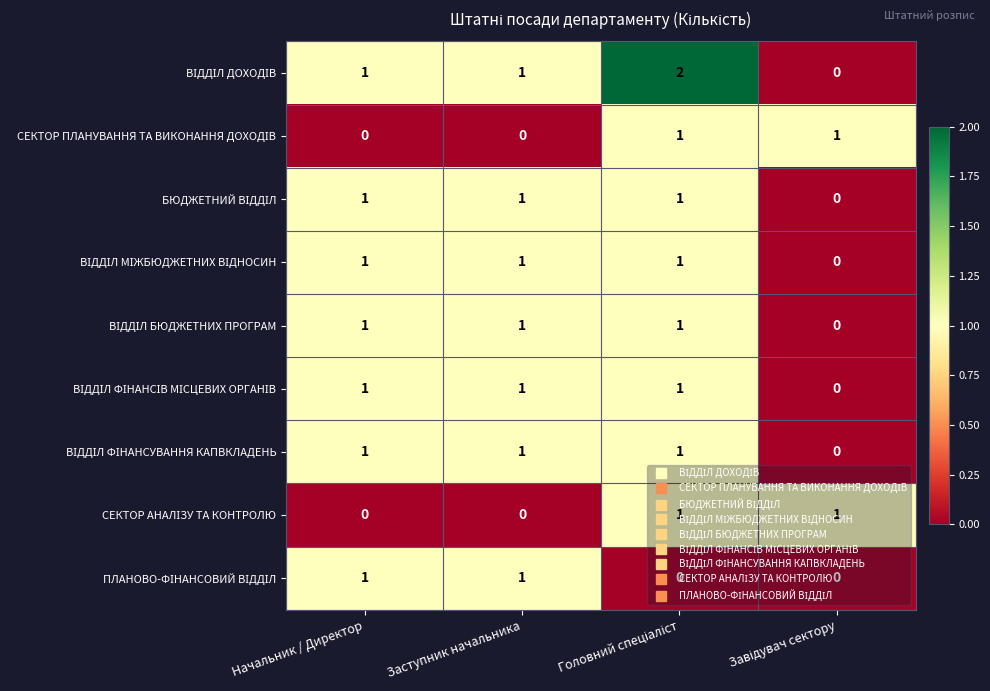

What is the total value across all series at Заступник начальника?

7